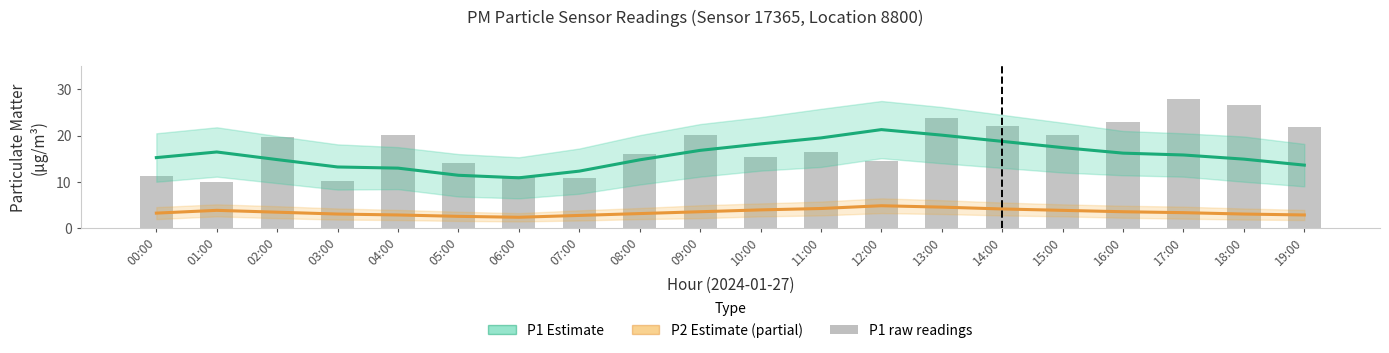

The value of P1 raw readings at 13:00 is 23.9. True or false?

True